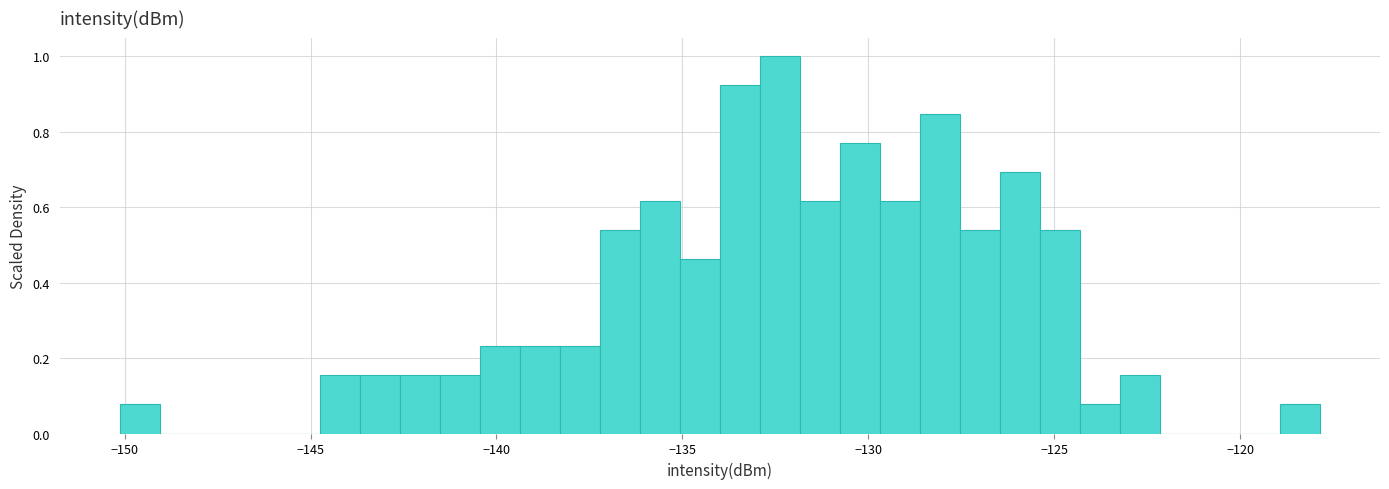

Read against the x-axis, roughly where is the centre of the tallest bar?

-132.5